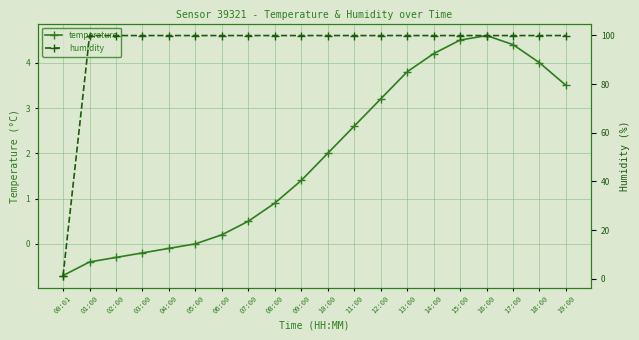

Which series has the widest spread of values?

humidity